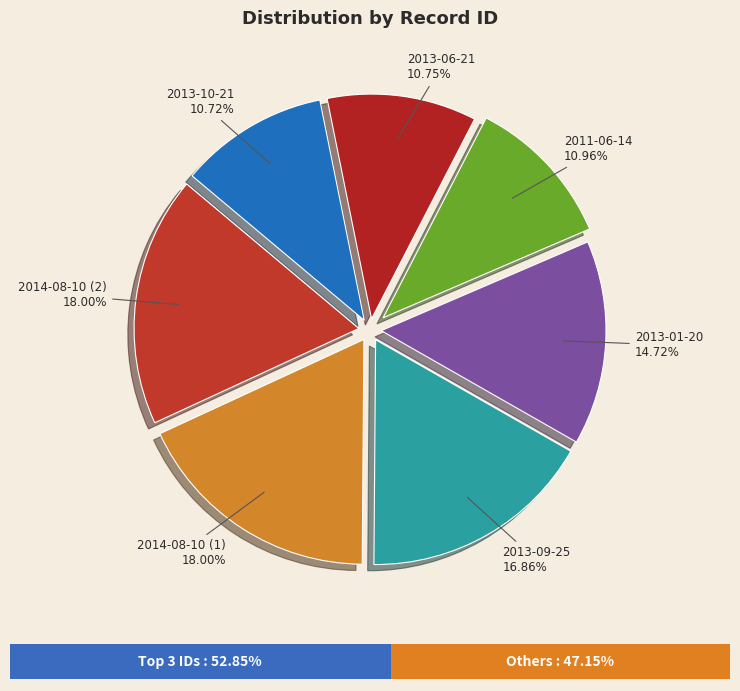

Approximately how many times larger is the value at 2013-01-20 compared to 2013-10-21?

1.4